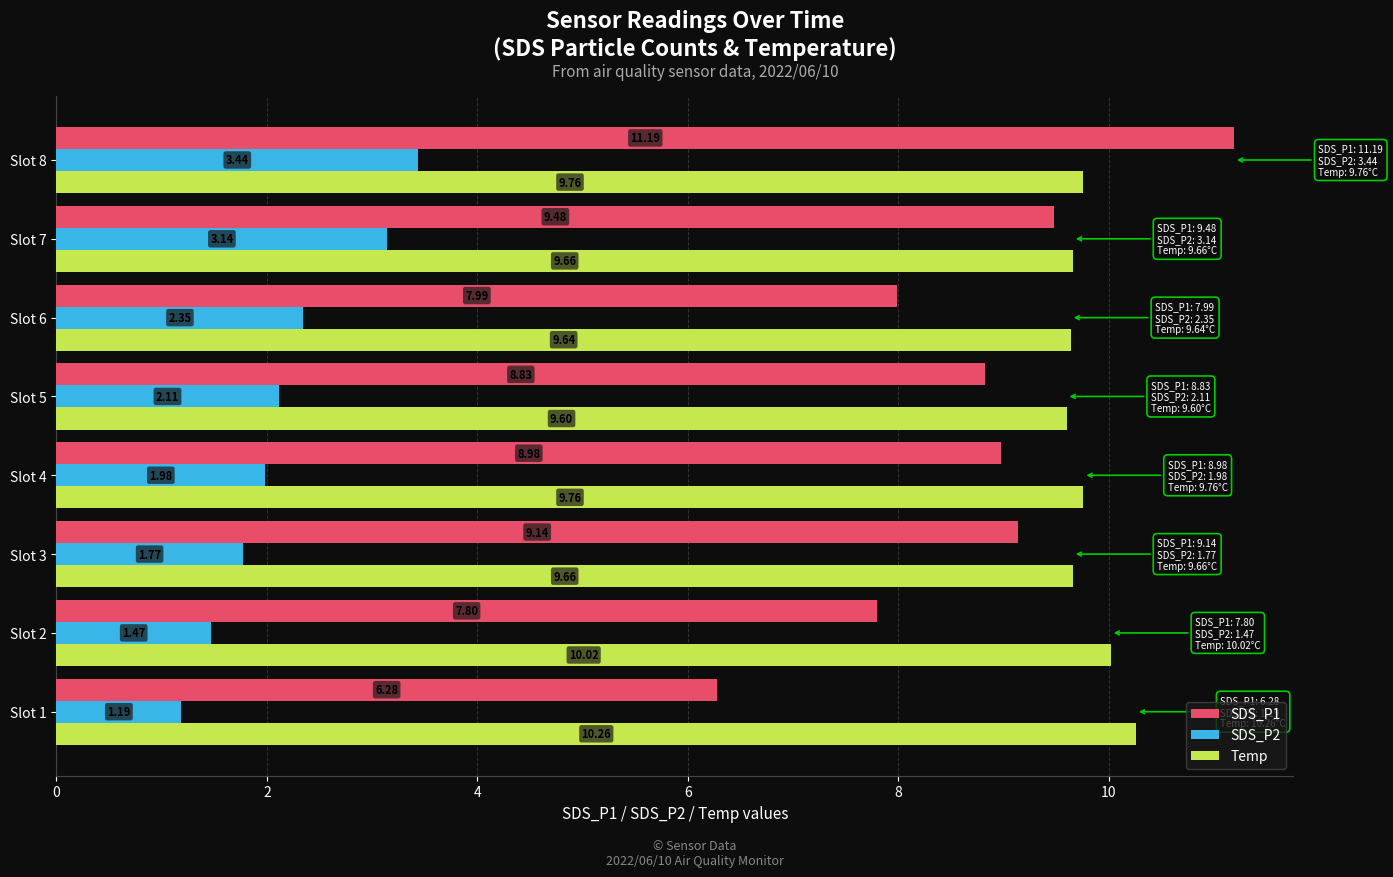

What is the average value of the SDS_P2 series?

2.2